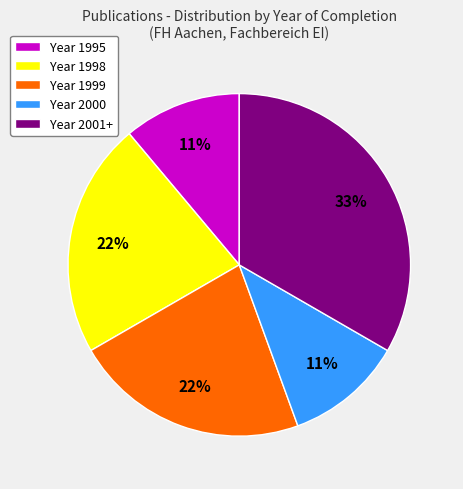

Combined, do Year 2001+ and Year 1995 account for over 50%?

No